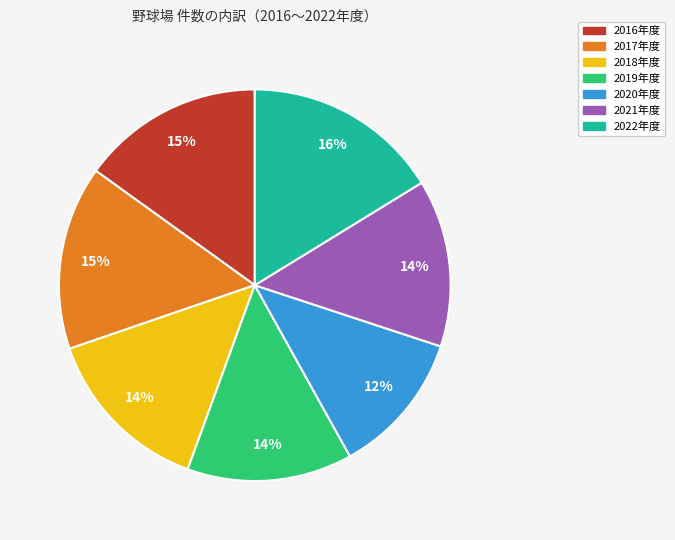

Is there any slice that represents more than half of the pie?

No